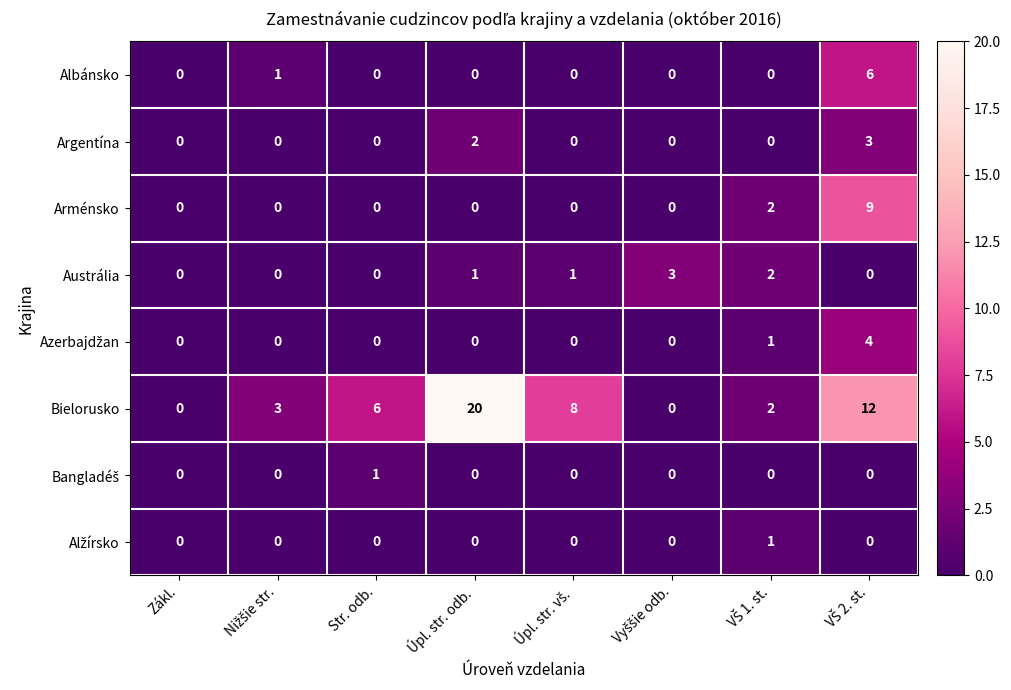

Count the number of categories in the chart.

8